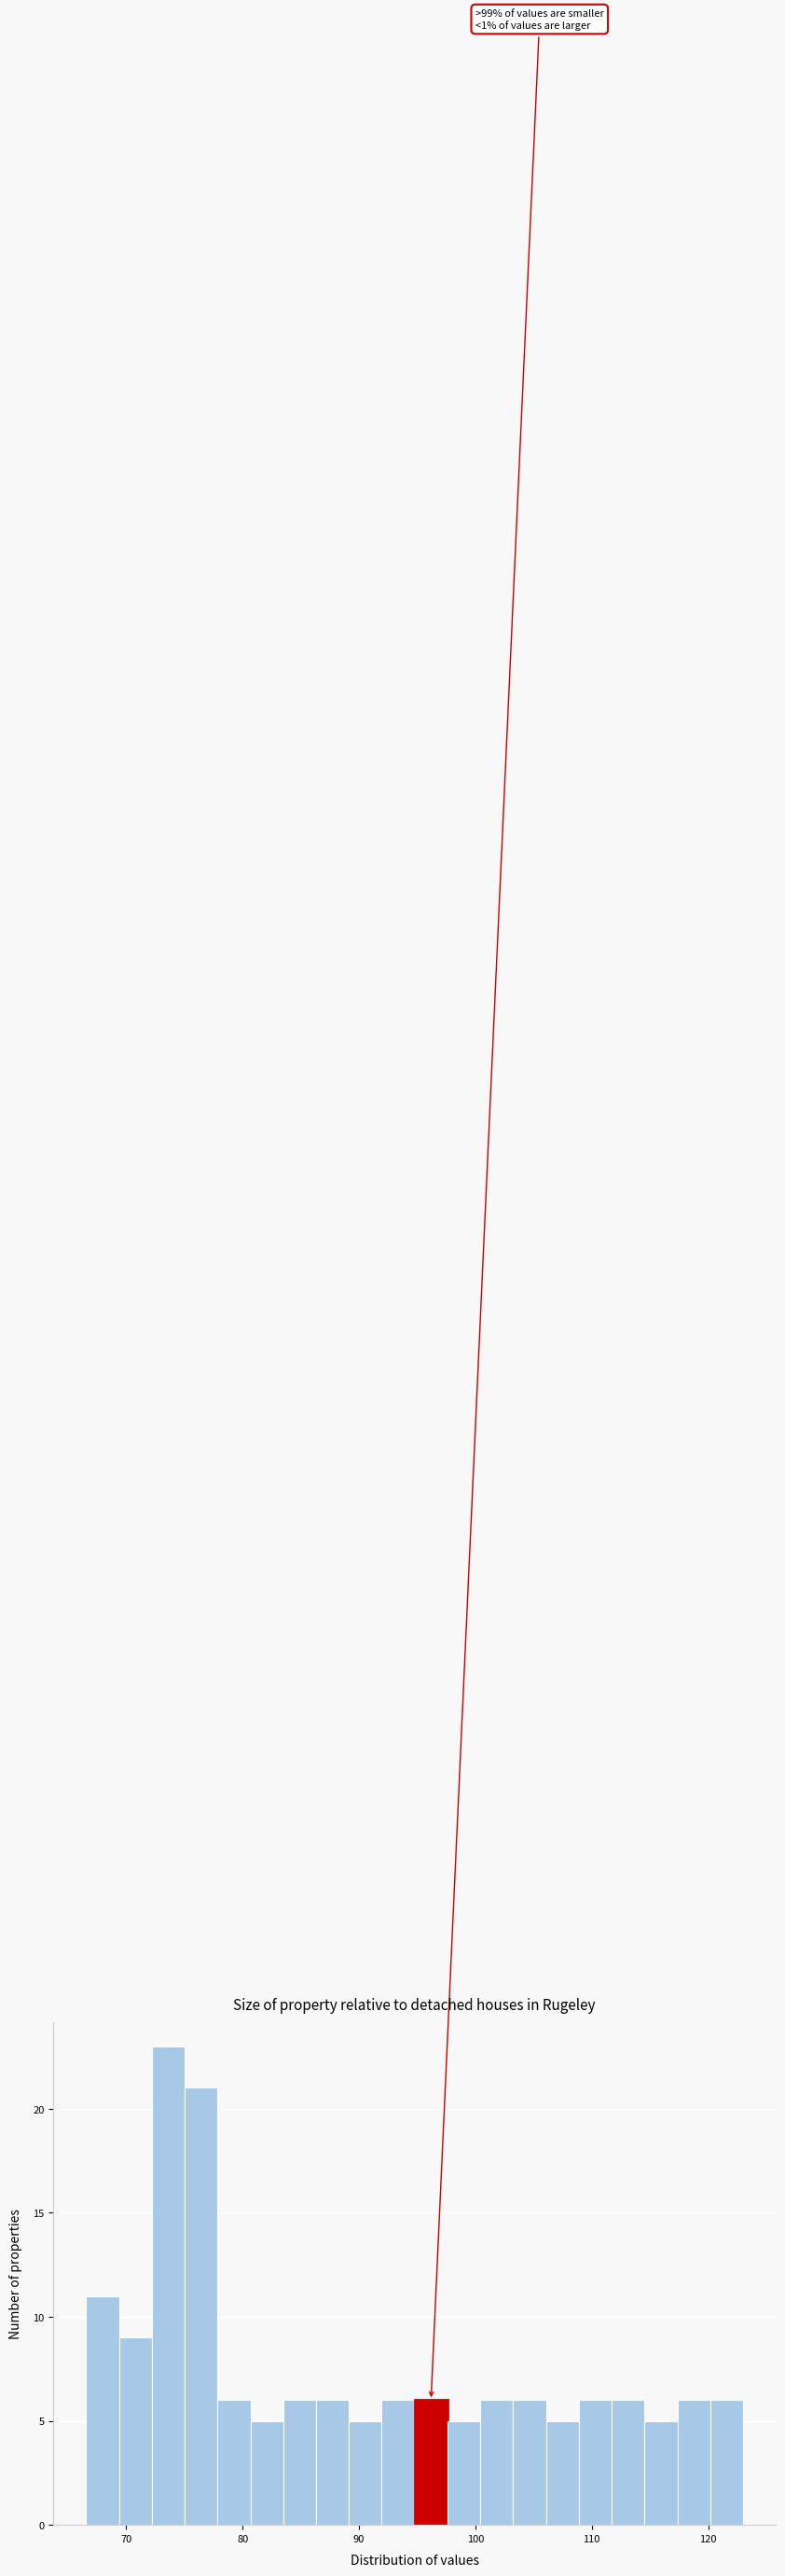

Read against the x-axis, roughly where is the centre of the tallest bar?

74